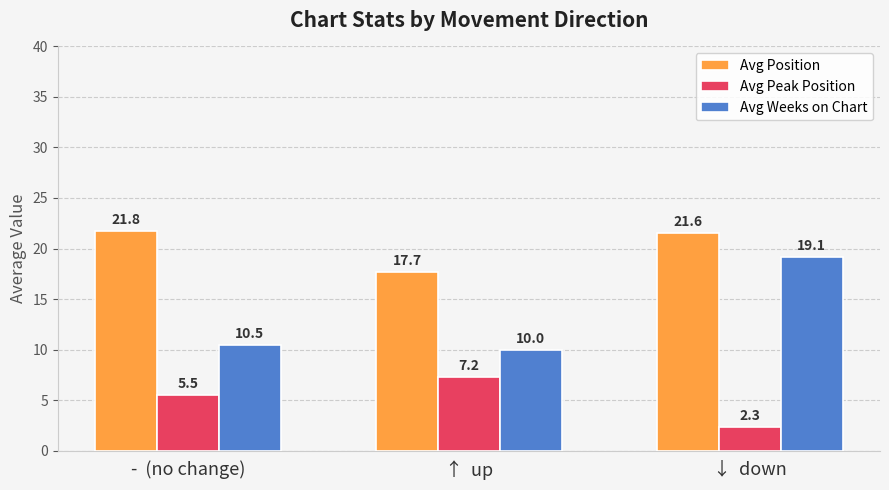

Which series has the largest range (max minus min)?

Avg Weeks on Chart